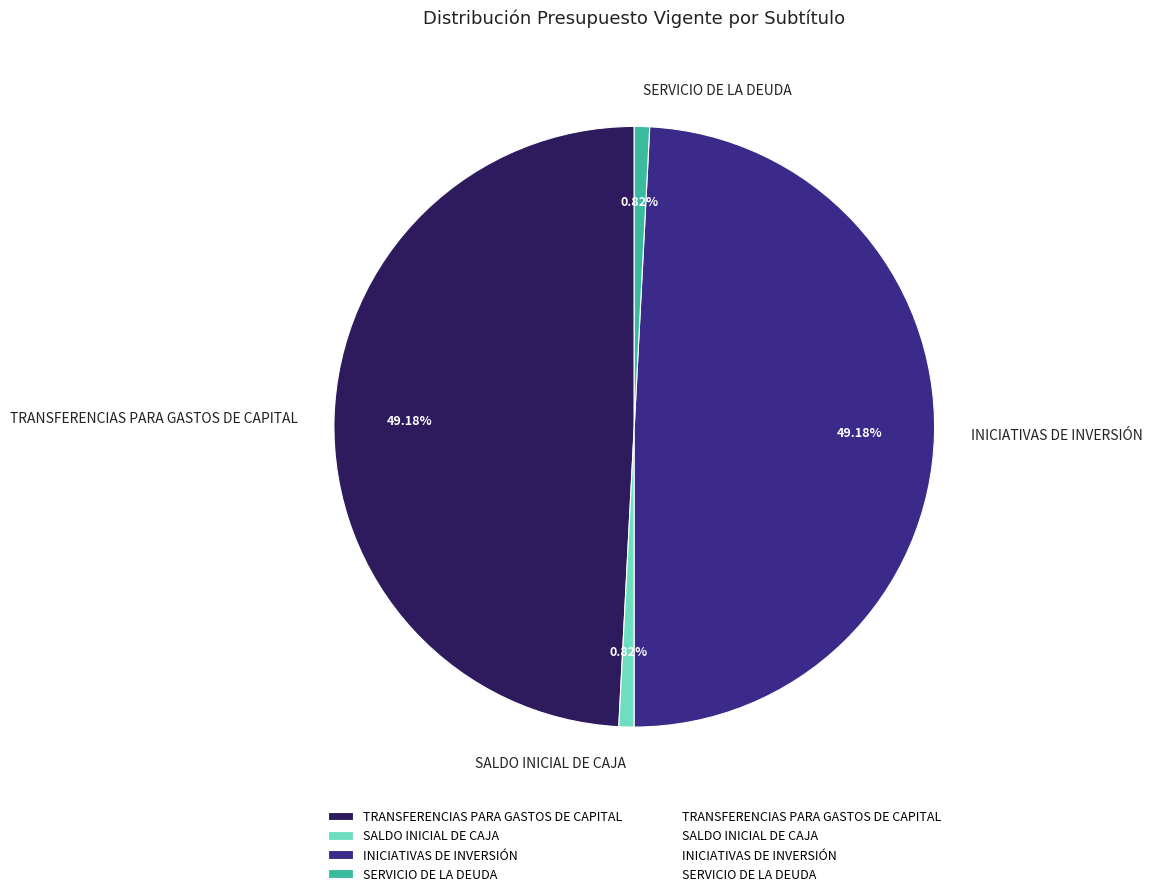

To the nearest percent, what is the combined percentage of SALDO INICIAL DE CAJA and TRANSFERENCIAS PARA GASTOS DE CAPITAL?

50%